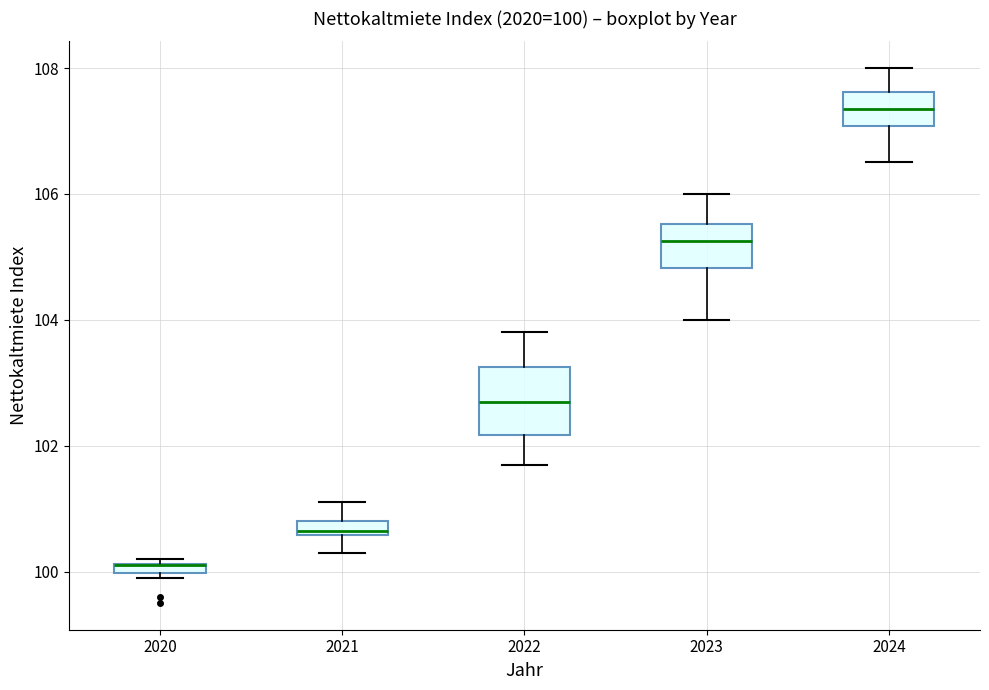

Comparing the boxes themselves (not the whiskers), which one is the tallest?

2022